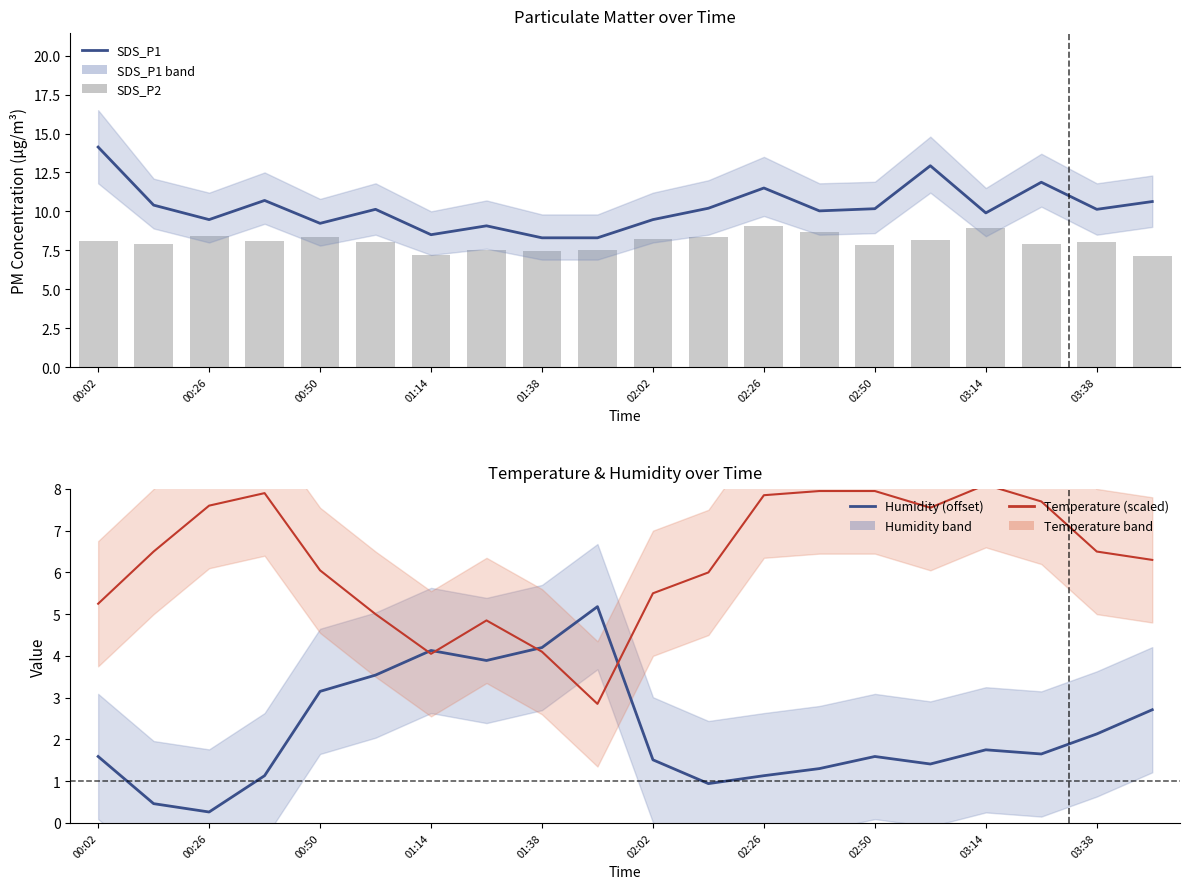

How many values in the SDS_P1 series are below 10?

8